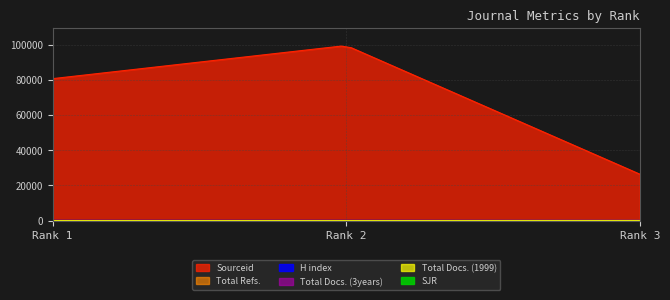

What is the sum of the Total Docs. (1999) values at Rank 1 and Rank 2?

10